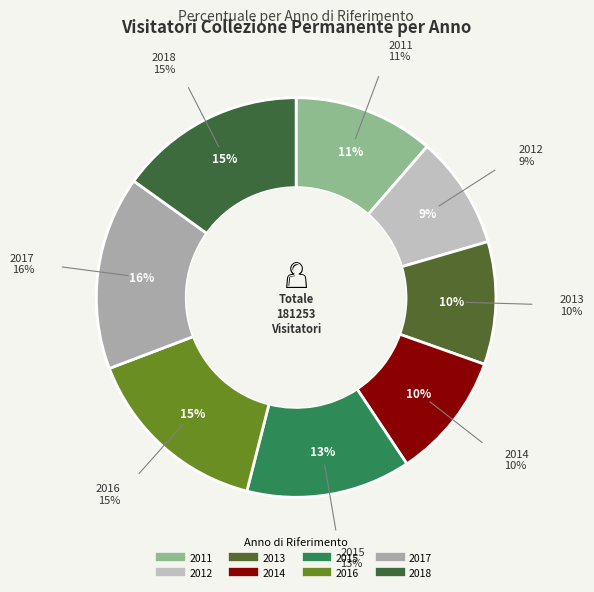

Count the number of slices in the pie.

8